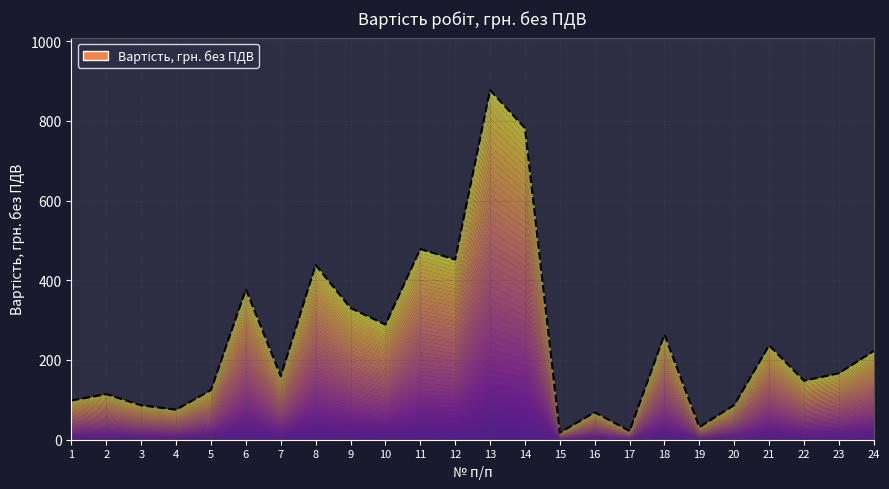

At which label is the value closest to 447?

12